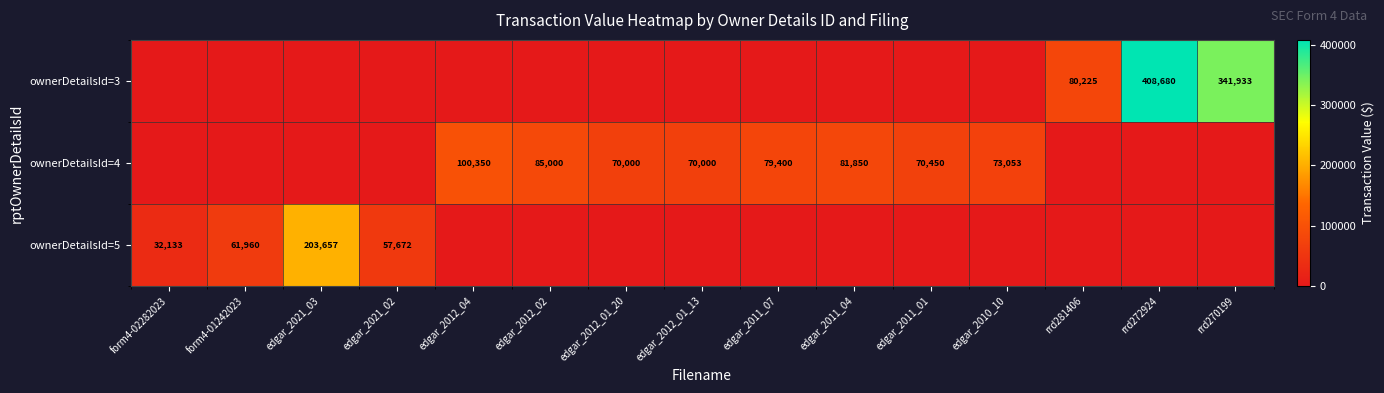

True or false: ownerDetailsId=3 has a value of 551366 at rrd272924.

False